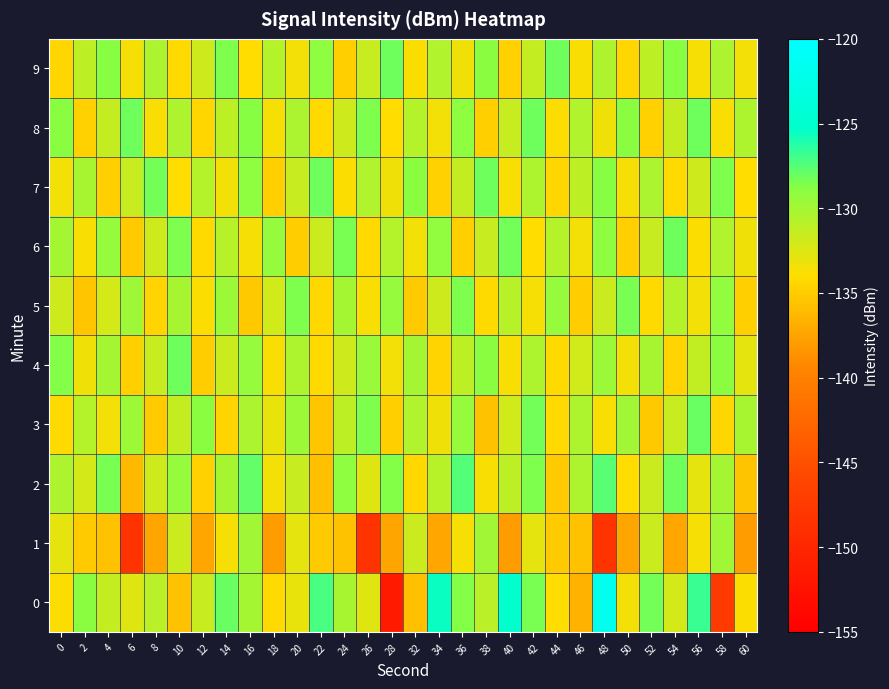

Which has a higher value, 48 or 58?

48